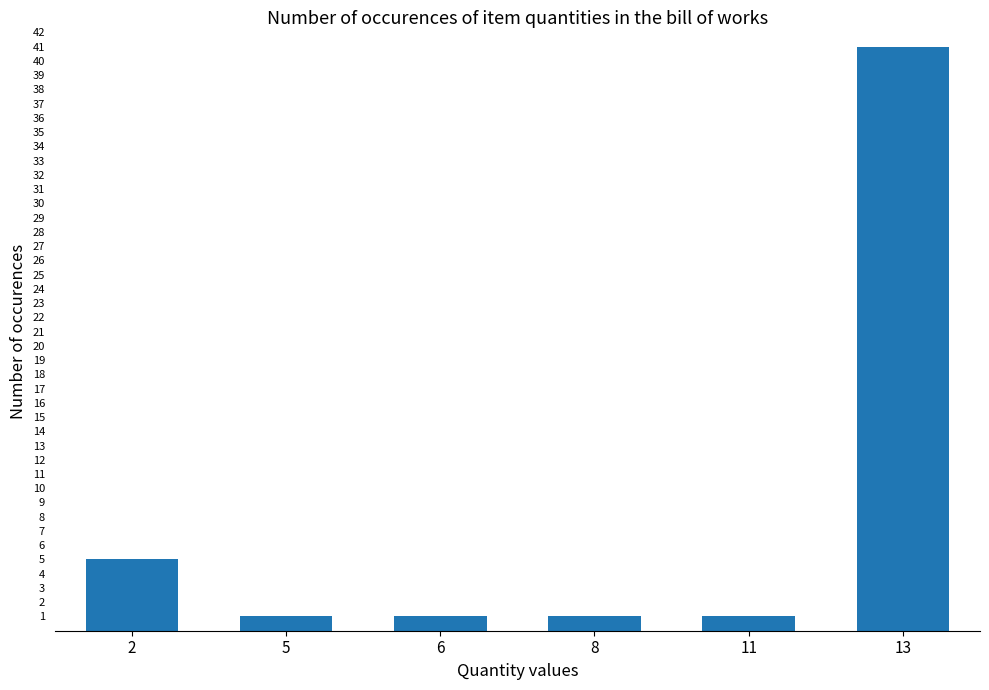

Which label corresponds to the largest value in the chart?

13